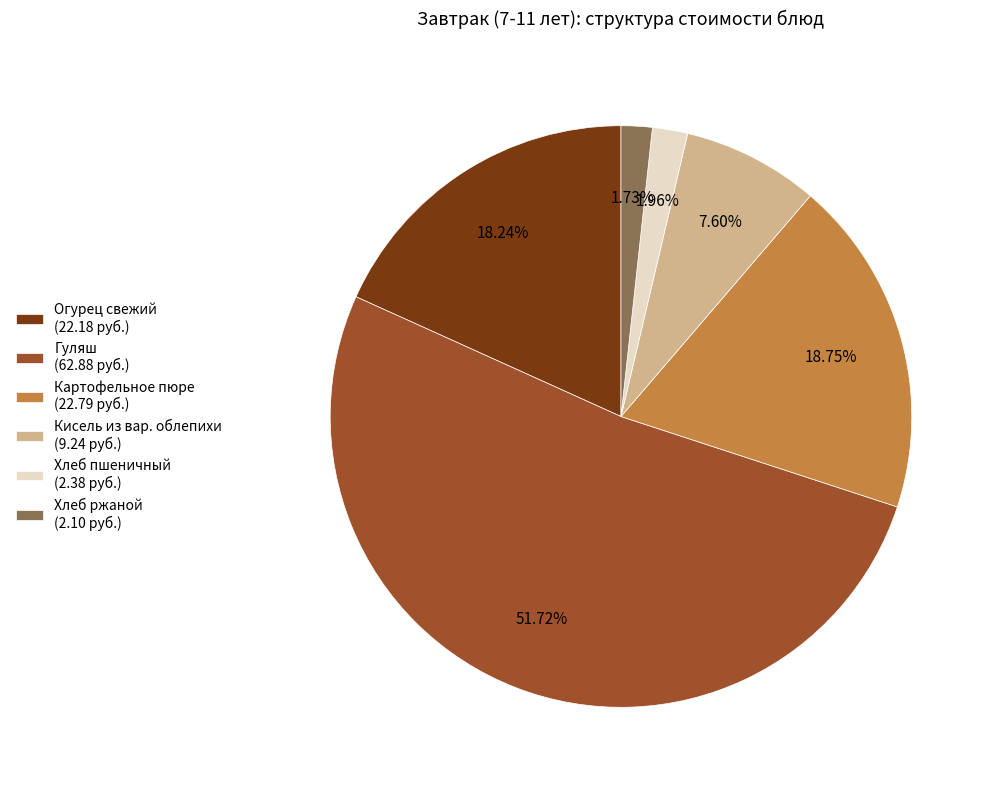

Between Кисель из вар. облепихи and Хлеб ржаной, which is larger?

Кисель из вар. облепихи